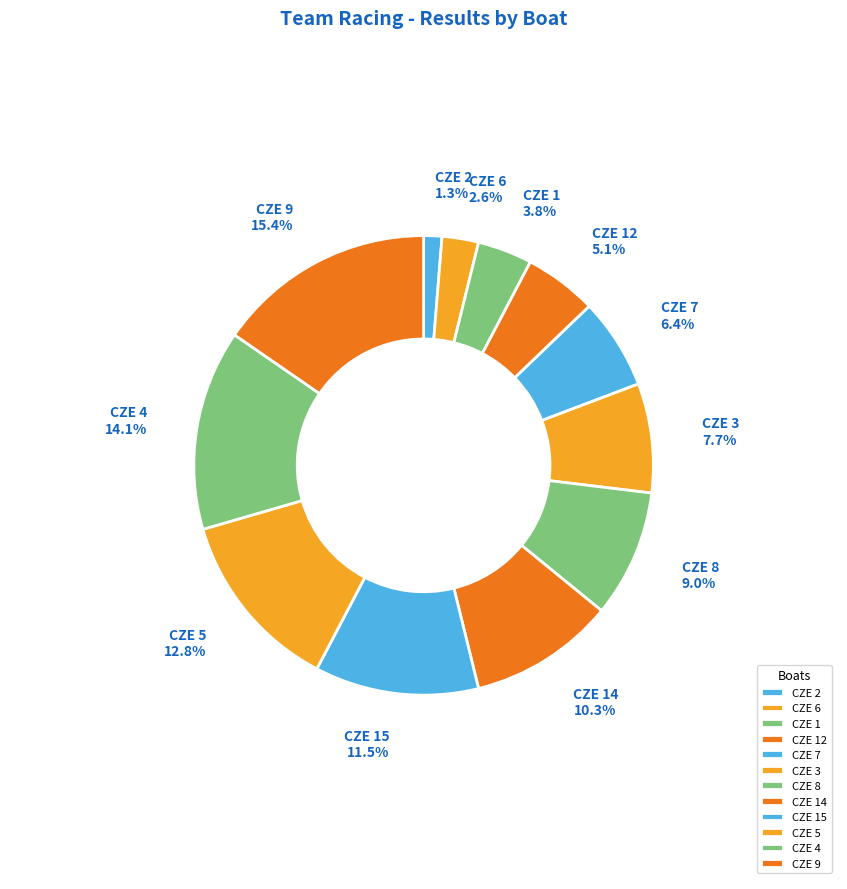

Which slice is the smallest?

CZE 2